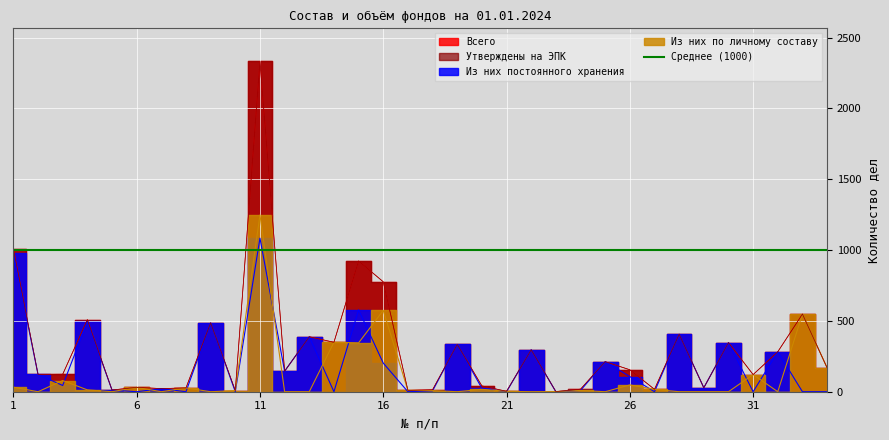

Which label corresponds to the smallest value in the chart?

6